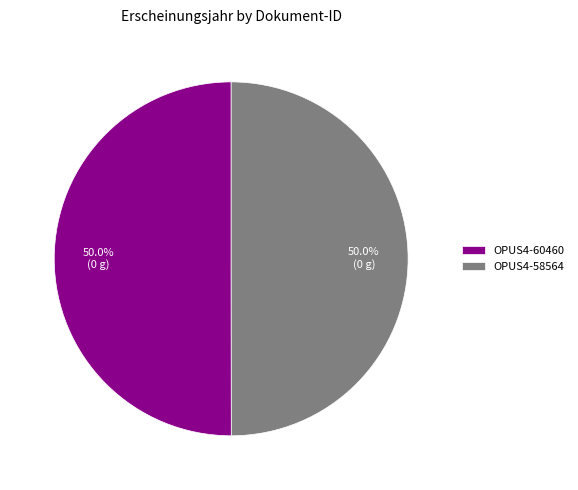

How much of the chart is everything except OPUS4-60460?

50.0%